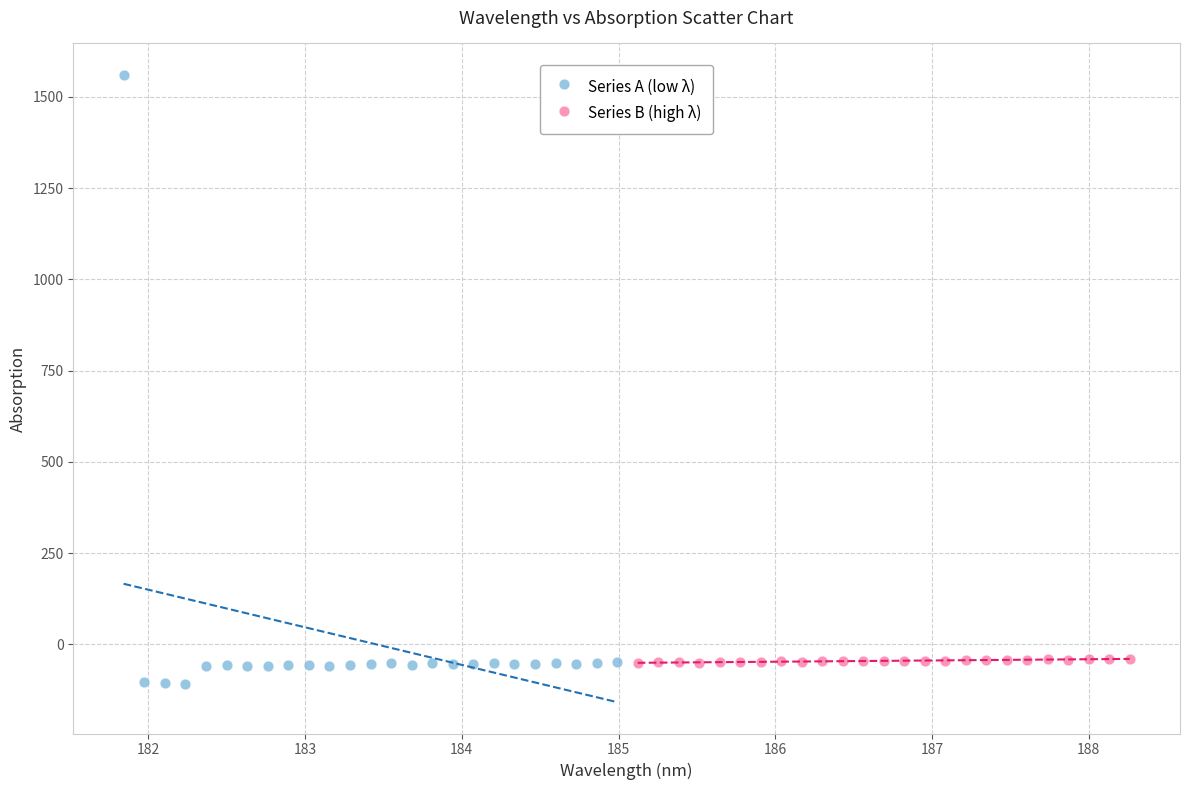

Which series has the largest Y range (max minus min)?

Series A (low λ)